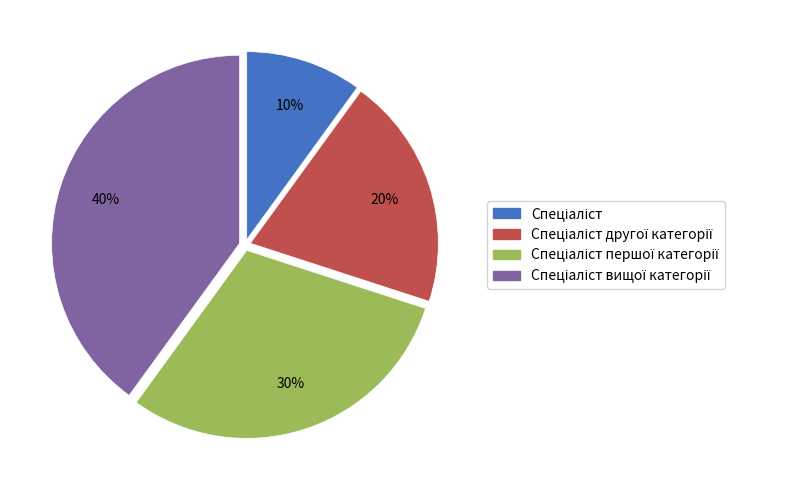

Is there a majority slice in this chart?

No